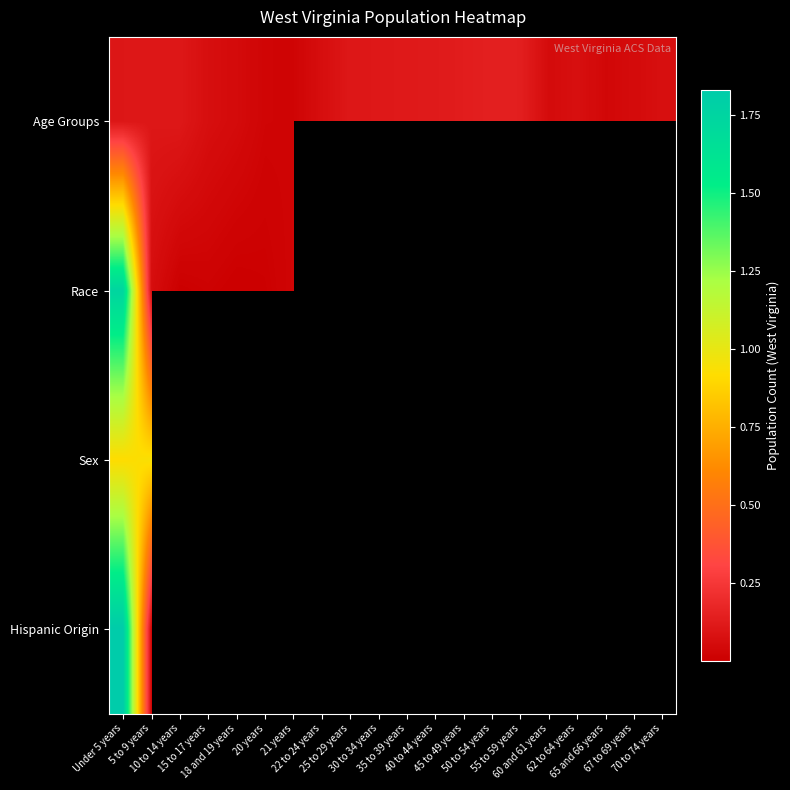

The Age Groups series shows 8670.4 at 20 years. True or false?

False